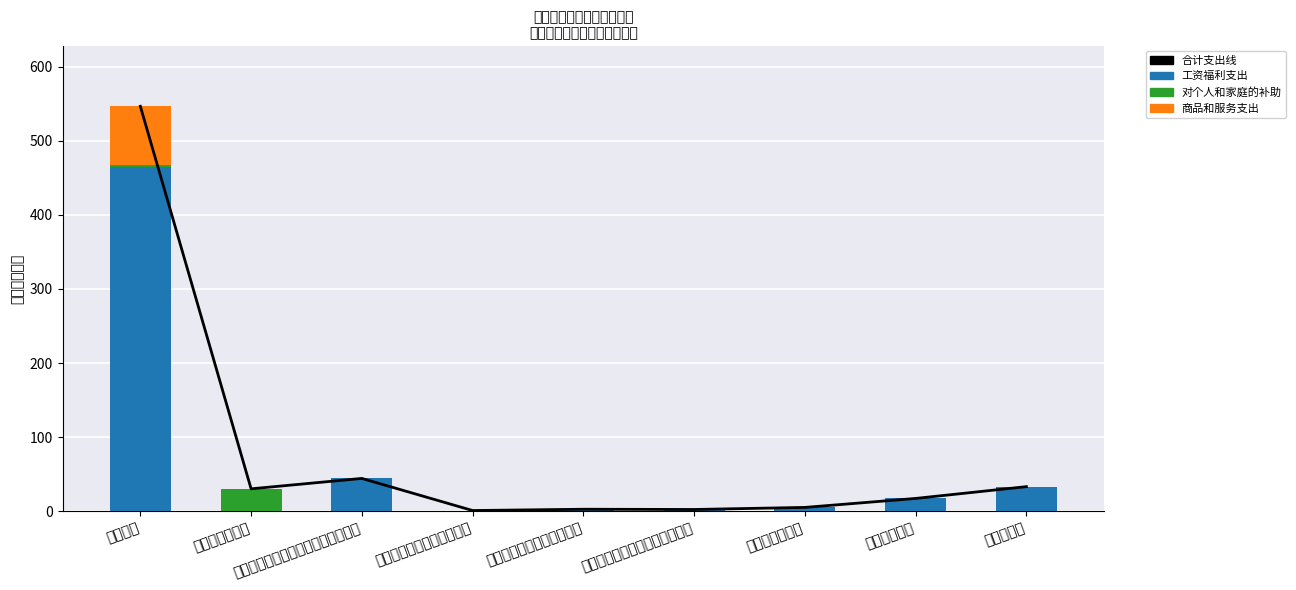

List the series in order of their peak value, highest first.

合计支出线, 工资福利支出, 商品和服务支出, 对个人和家庭的补助